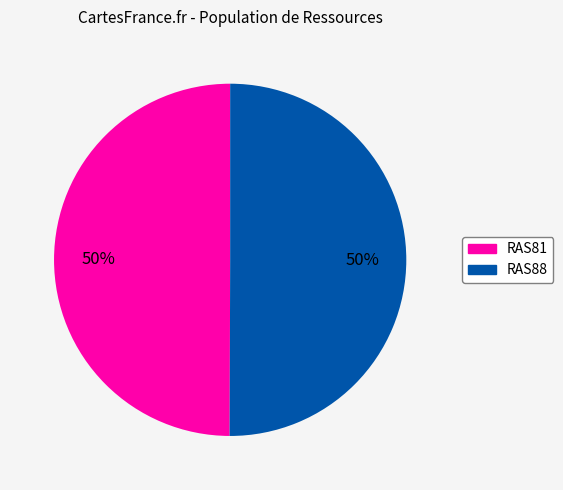

Is it true that RAS88 is 50% of the pie?

True